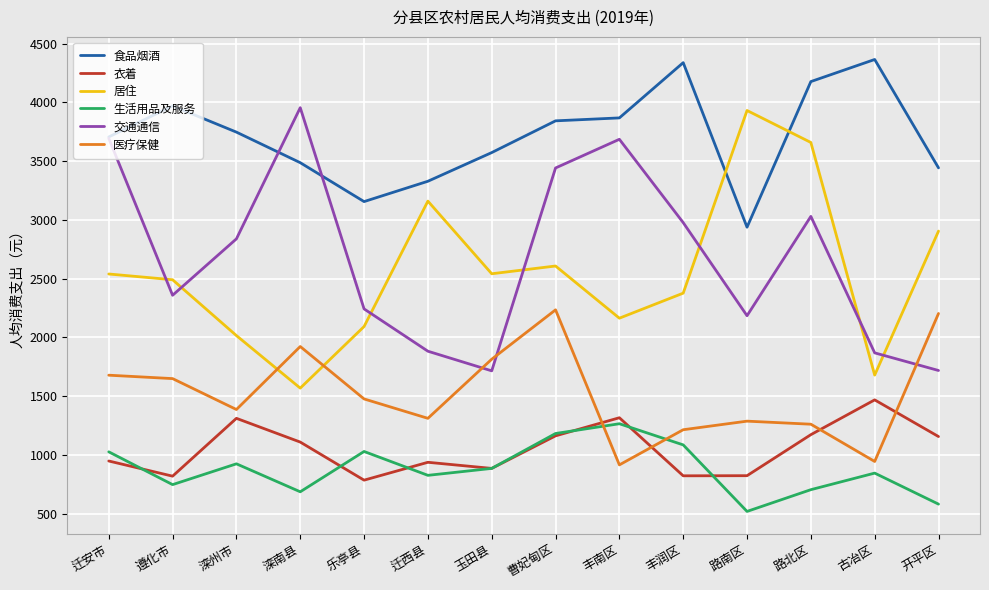

What is the lowest value of the 生活用品及服务 series?

519